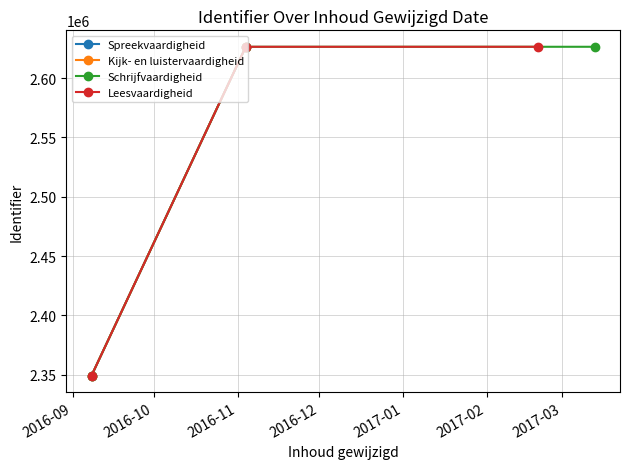

What is the value of the Schrijfvaardigheid point at the 1st from the left?

2349332